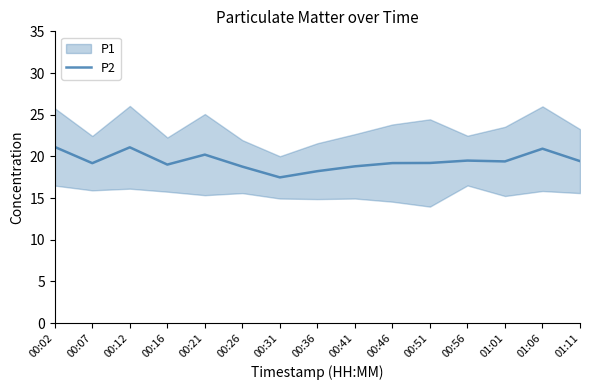

At which category does the data reach its first local peak?

00:12